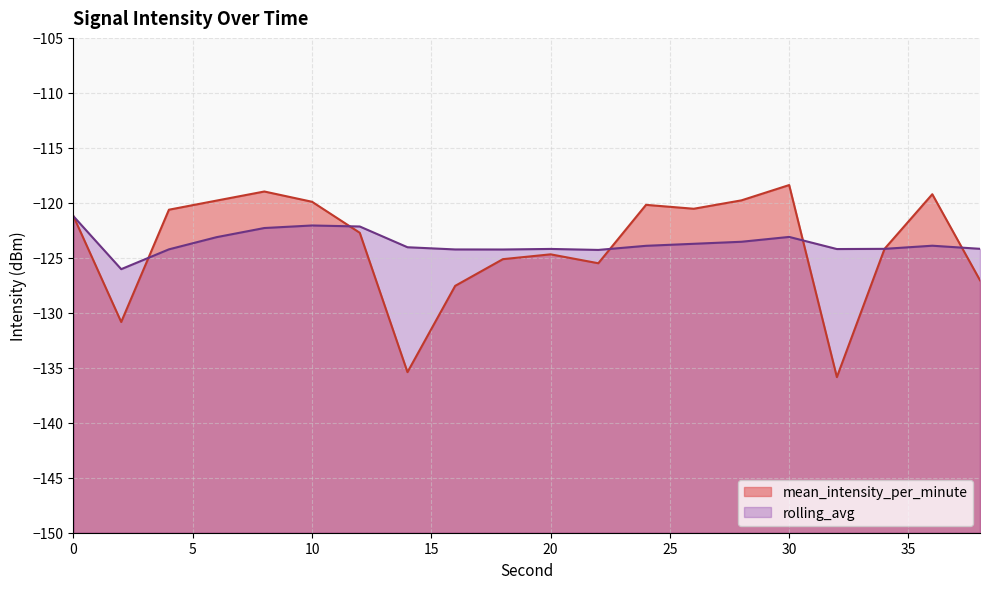

What is the value of the rolling_avg point at the 6th from the left?

-122.1